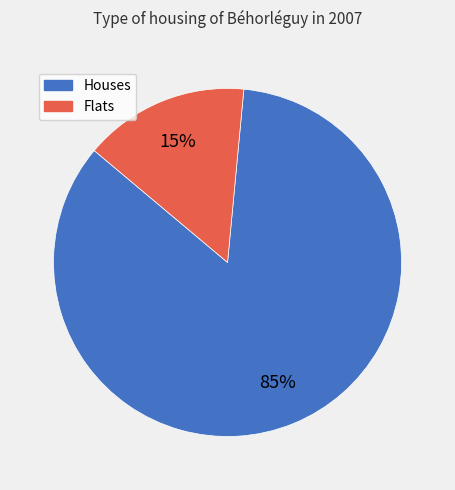

Does any single category account for the majority?

Yes